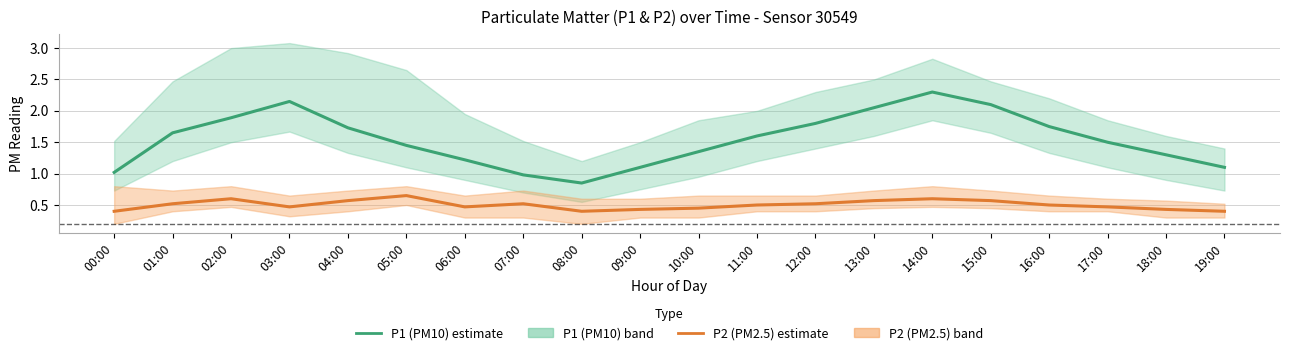

Is the value of P1 (PM10) estimate at 12:00 greater than the value of P2 (PM2.5) estimate at 11:00?

Yes